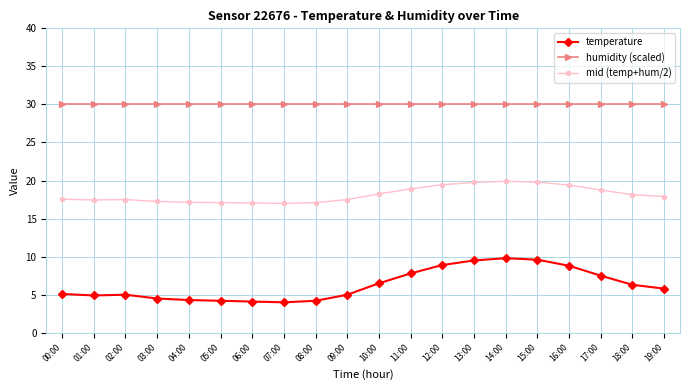

What are all the series names shown in the legend?

temperature, humidity (scaled), mid (temp+hum/2)